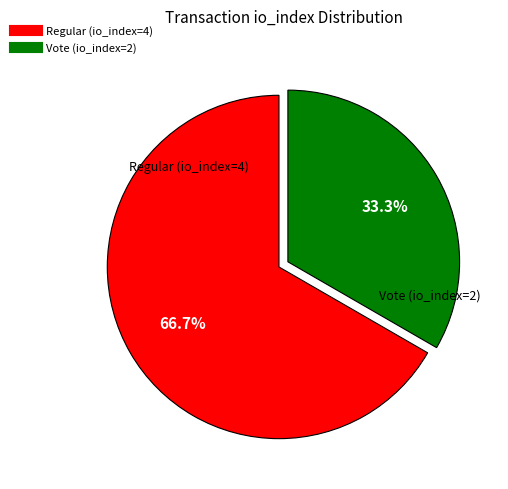

Is there any slice that represents more than half of the pie?

Yes